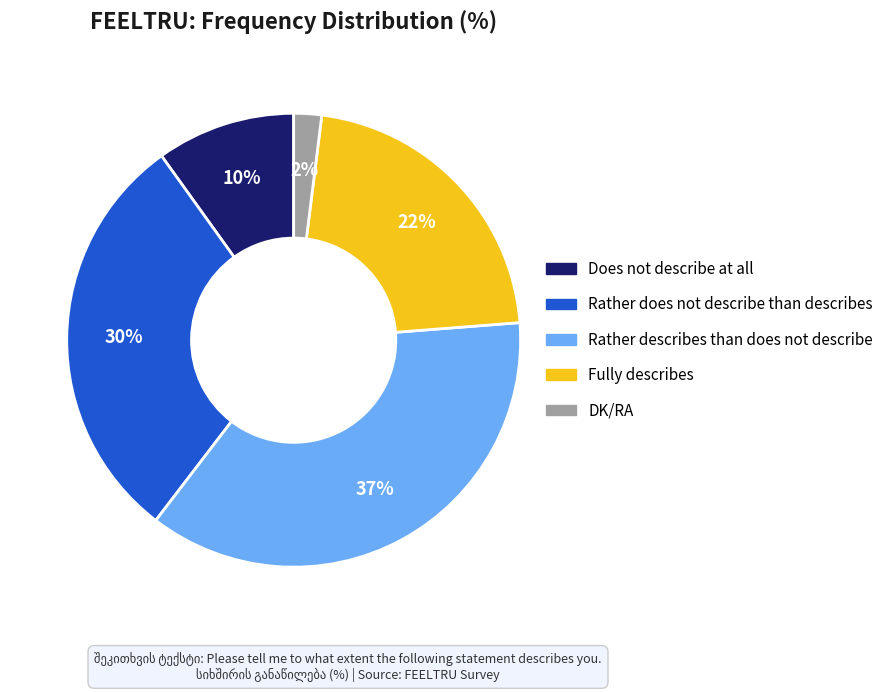

To the nearest percent, what is the combined percentage of Does not describe at all and Rather describes than does not describe?

47%